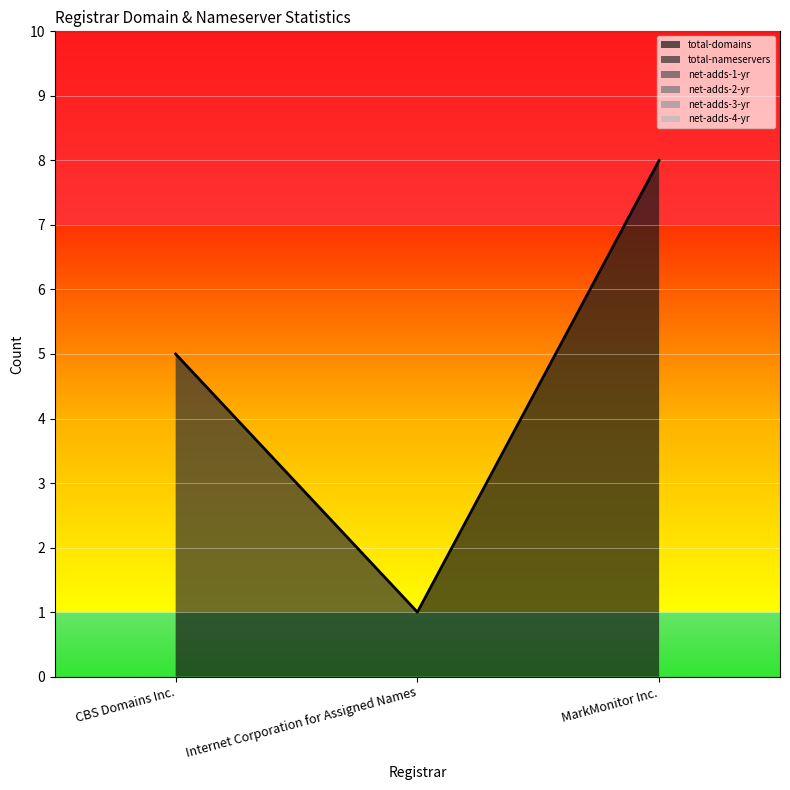

The value of net-adds-4-yr at Internet Corporation for Assigned Names is 0. True or false?

True